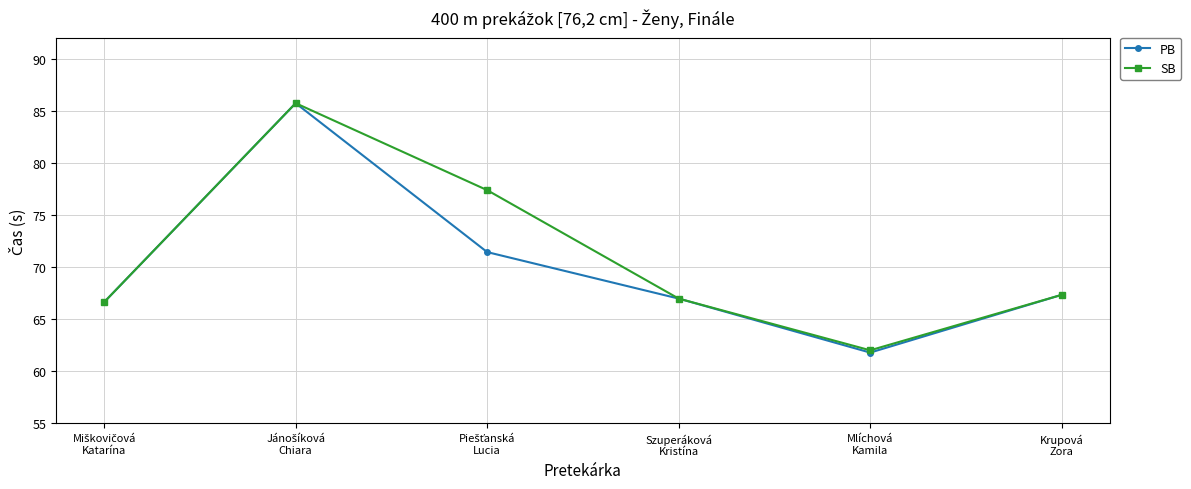

Which category has the lowest value in the SB series?

Mlíchová
Kamila